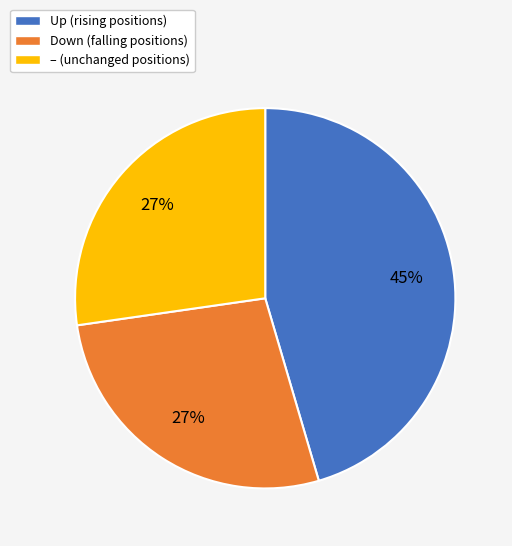

Count the number of slices in the pie.

3